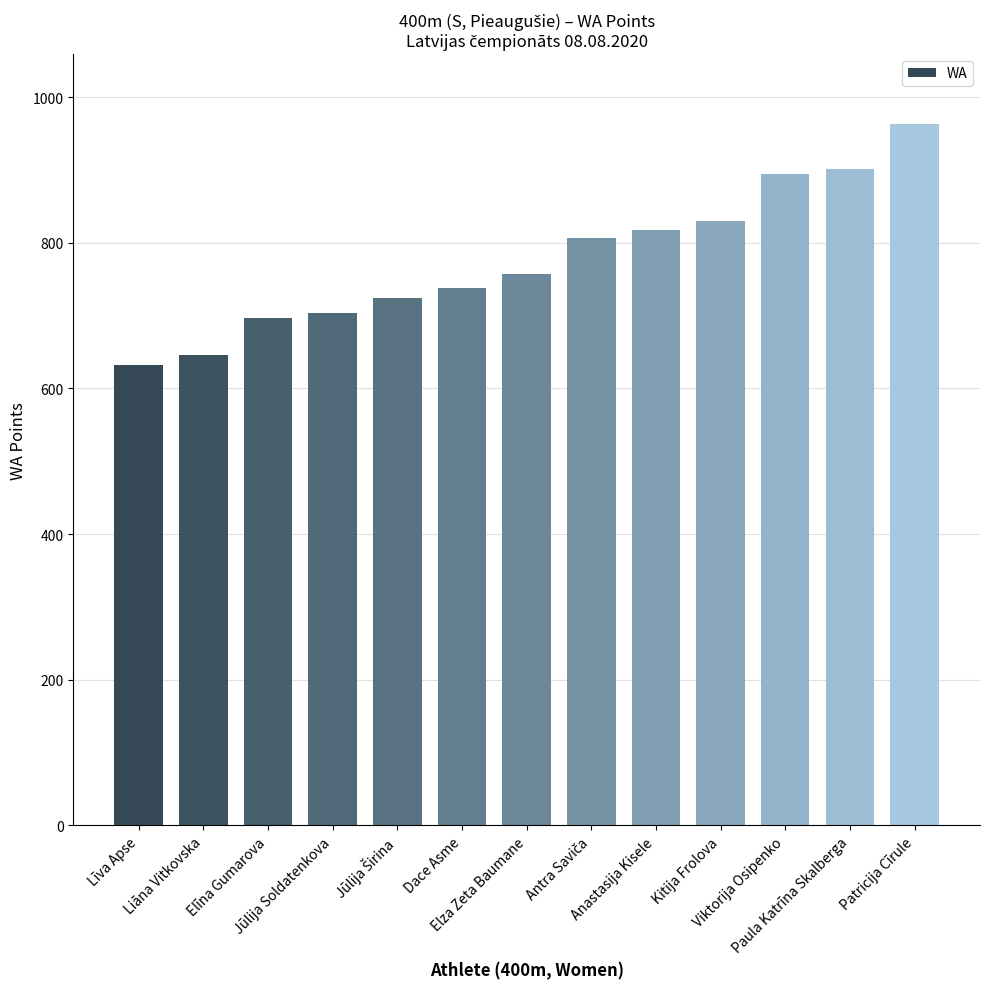

The value at Līva Apse is 632. True or false?

True